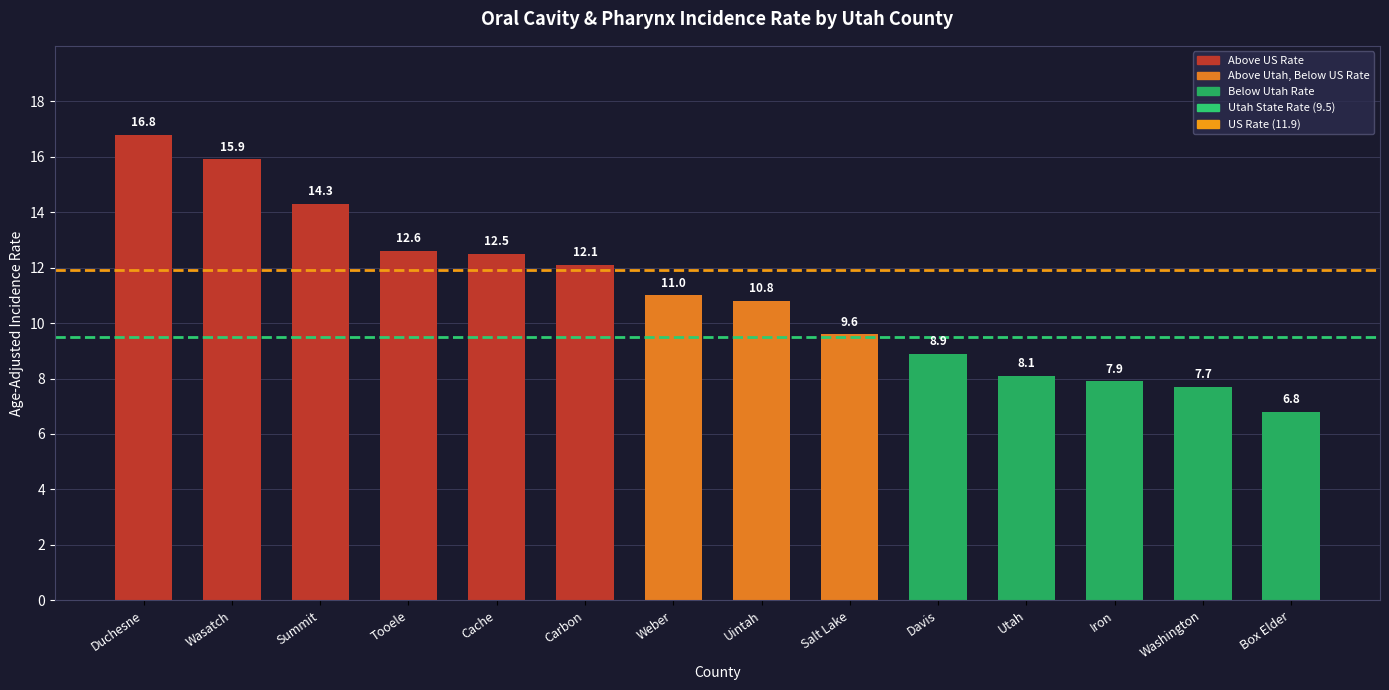

What is the change in value from Salt Lake to Washington?

-1.9